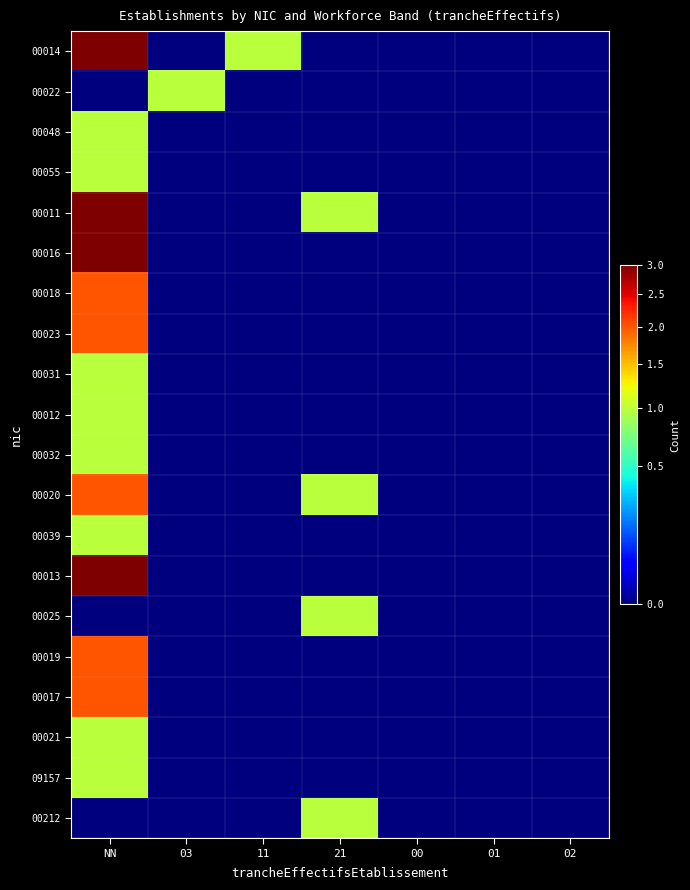

Reading left to right, transcribe all the data shown in this chart.

00014: NN=3	03=0	11=1	21=0	00=0	01=0	02=0
00022: NN=0	03=1	11=0	21=0	00=0	01=0	02=0
00048: NN=1	03=0	11=0	21=0	00=0	01=0	02=0
00055: NN=1	03=0	11=0	21=0	00=0	01=0	02=0
00011: NN=3	03=0	11=0	21=1	00=0	01=0	02=0
00016: NN=3	03=0	11=0	21=0	00=0	01=0	02=0
00018: NN=2	03=0	11=0	21=0	00=0	01=0	02=0
00023: NN=2	03=0	11=0	21=0	00=0	01=0	02=0
00031: NN=1	03=0	11=0	21=0	00=0	01=0	02=0
00012: NN=1	03=0	11=0	21=0	00=0	01=0	02=0
00032: NN=1	03=0	11=0	21=0	00=0	01=0	02=0
00020: NN=2	03=0	11=0	21=1	00=0	01=0	02=0
00039: NN=1	03=0	11=0	21=0	00=0	01=0	02=0
00013: NN=3	03=0	11=0	21=0	00=0	01=0	02=0
00025: NN=0	03=0	11=0	21=1	00=0	01=0	02=0
00019: NN=2	03=0	11=0	21=0	00=0	01=0	02=0
00017: NN=2	03=0	11=0	21=0	00=0	01=0	02=0
00021: NN=1	03=0	11=0	21=0	00=0	01=0	02=0
09157: NN=1	03=0	11=0	21=0	00=0	01=0	02=0
00212: NN=0	03=0	11=0	21=1	00=0	01=0	02=0